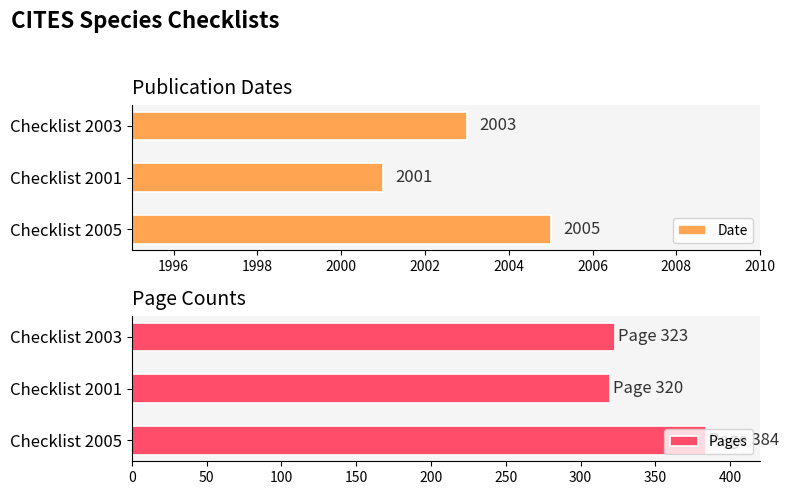

List the series in order of their overall mean, lowest first.

Pages, Date